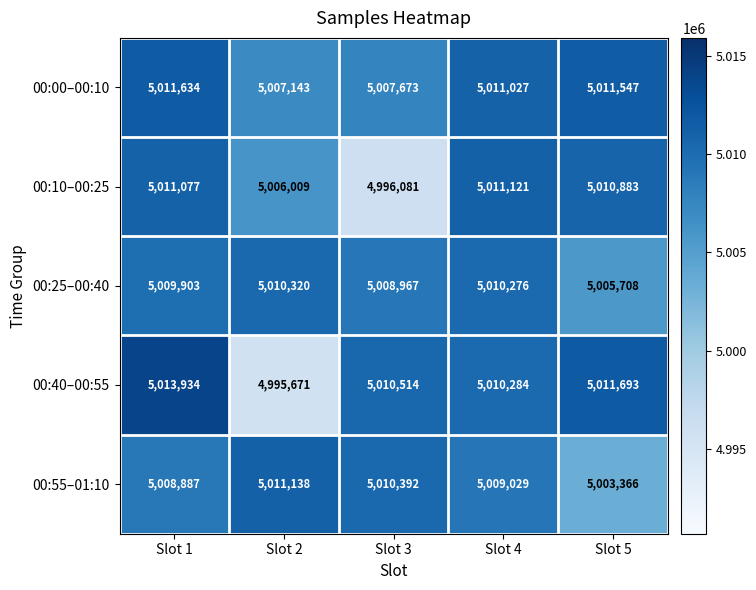

Rank the series by their maximum value, from highest to lowest.

00:40–00:55, 00:00–00:10, 00:55–01:10, 00:10–00:25, 00:25–00:40